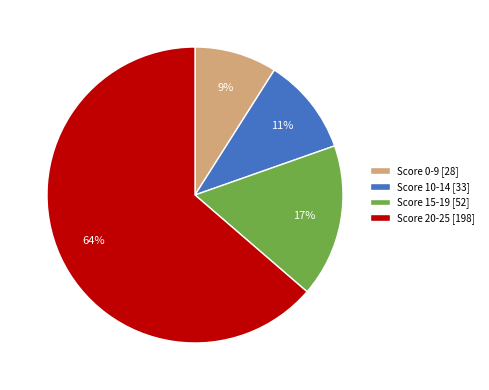

True or false: Score 15-19 [52] accounts for 17% of the total.

True